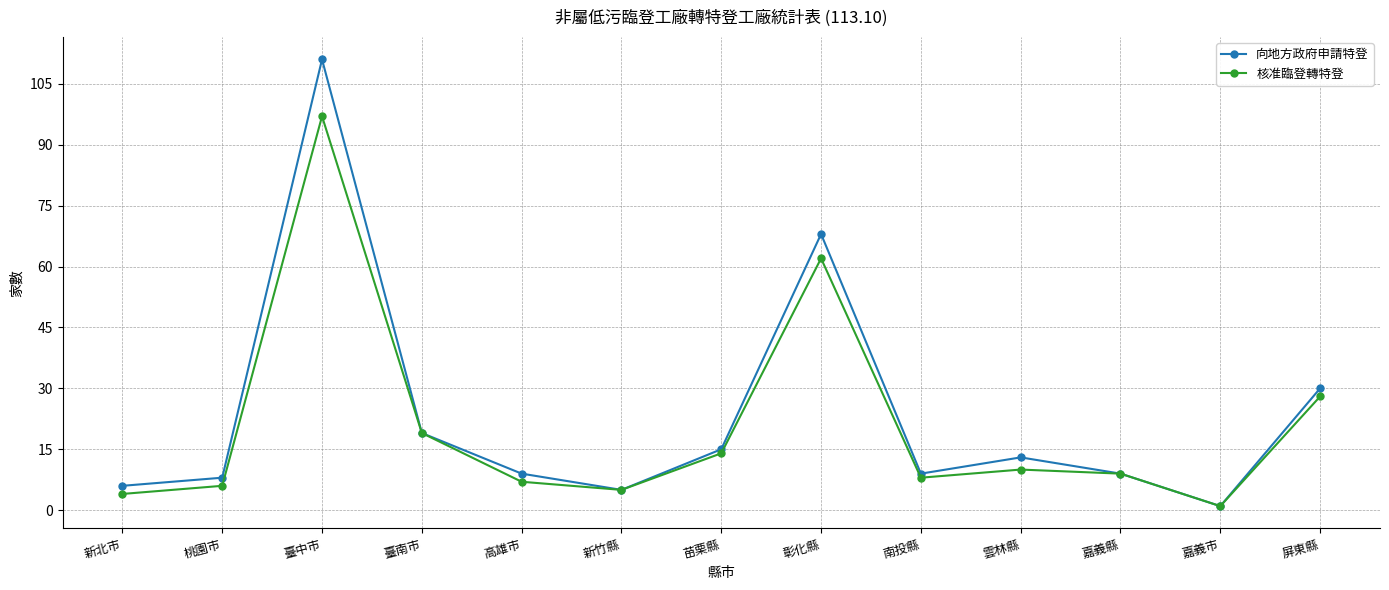

What value does the 核准臨登轉特登 series have at 雲林縣, to the nearest 5?

10